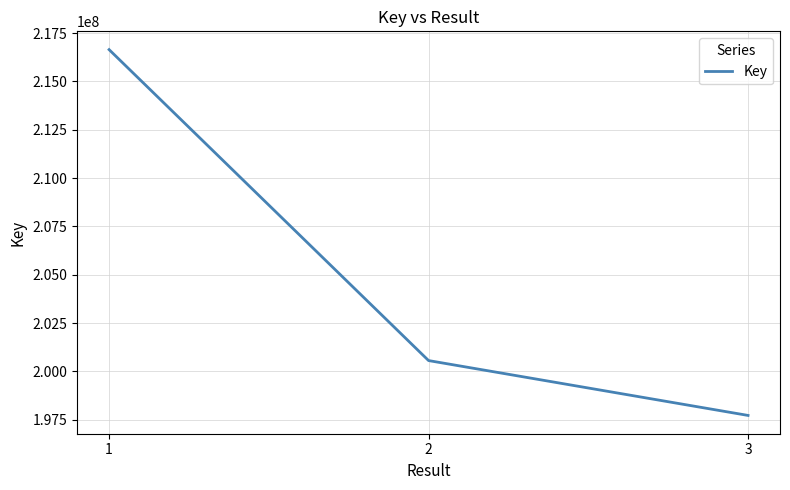

Count the number of categories in the chart.

3